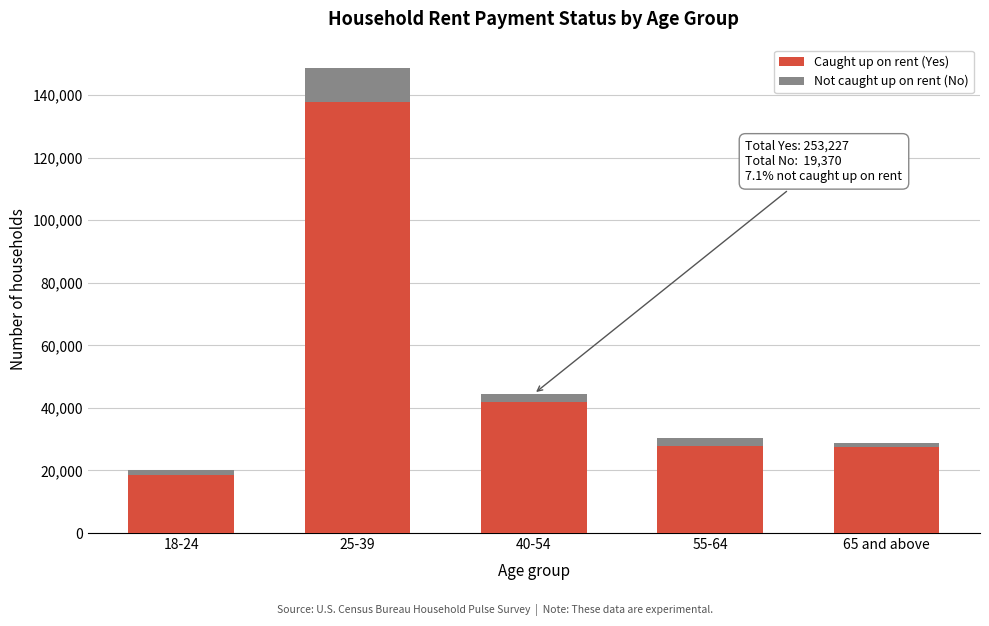

What is the minimum value for Caught up on rent (Yes)?

18545